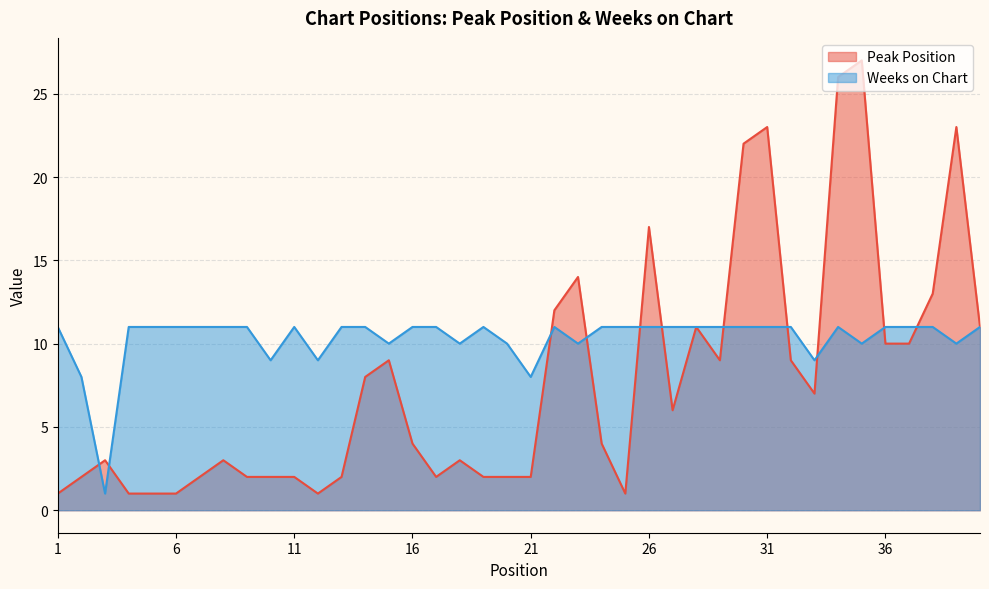

Which series has the largest total across all categories?

Weeks on Chart